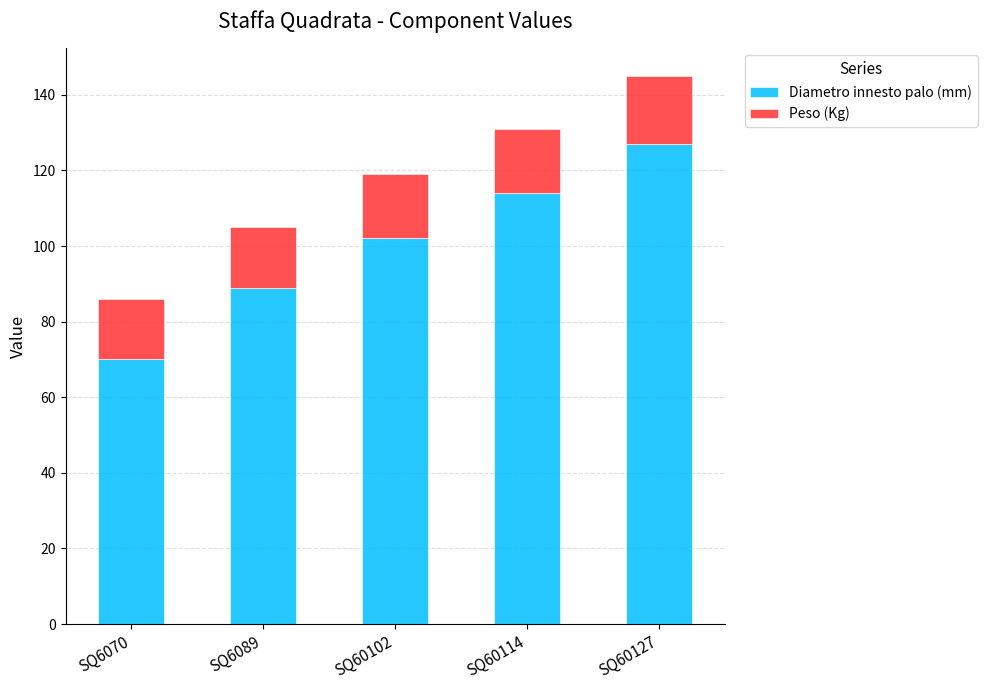

Reading left to right, list the values for the Diametro innesto palo (mm) series.

70	89	102	114	127